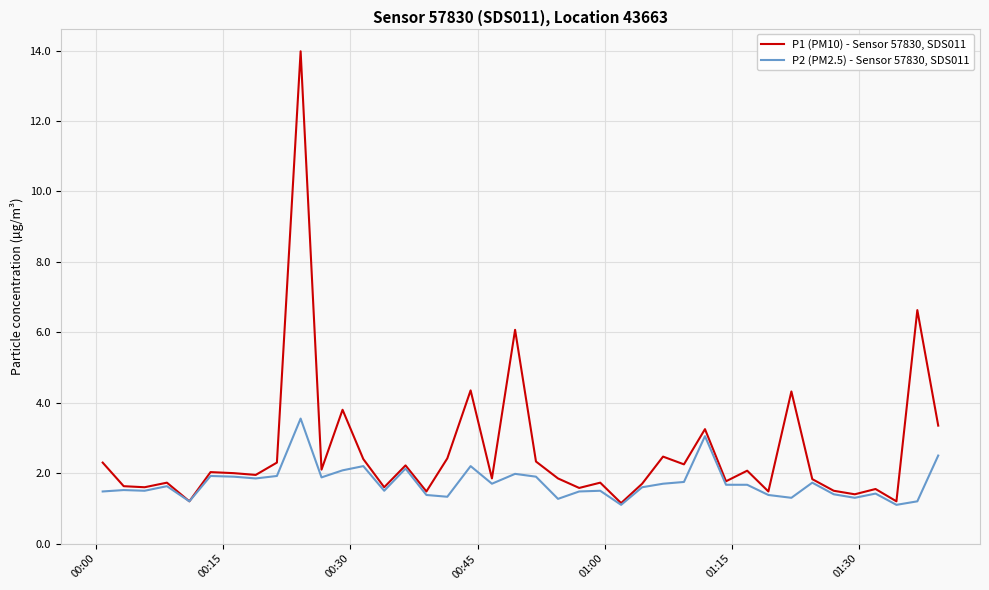

Which series has the largest total across all categories?

P1 (PM10) - Sensor 57830, SDS011